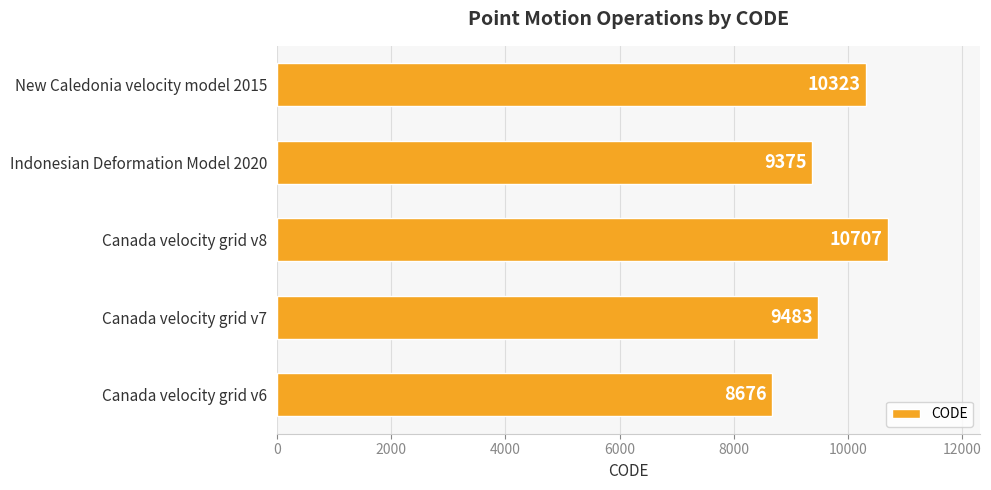

What is the greatest value displayed?

10707